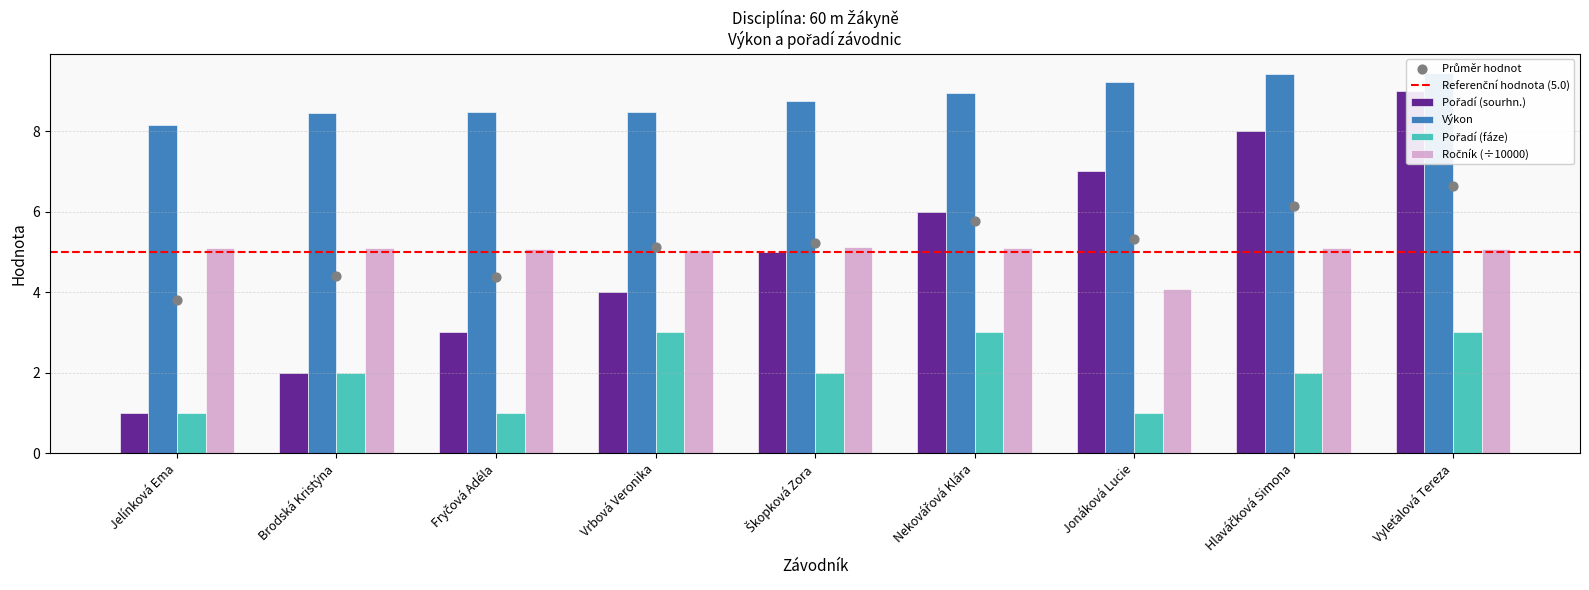

What is the total value across all series at Nekovářová Klára?

23.0